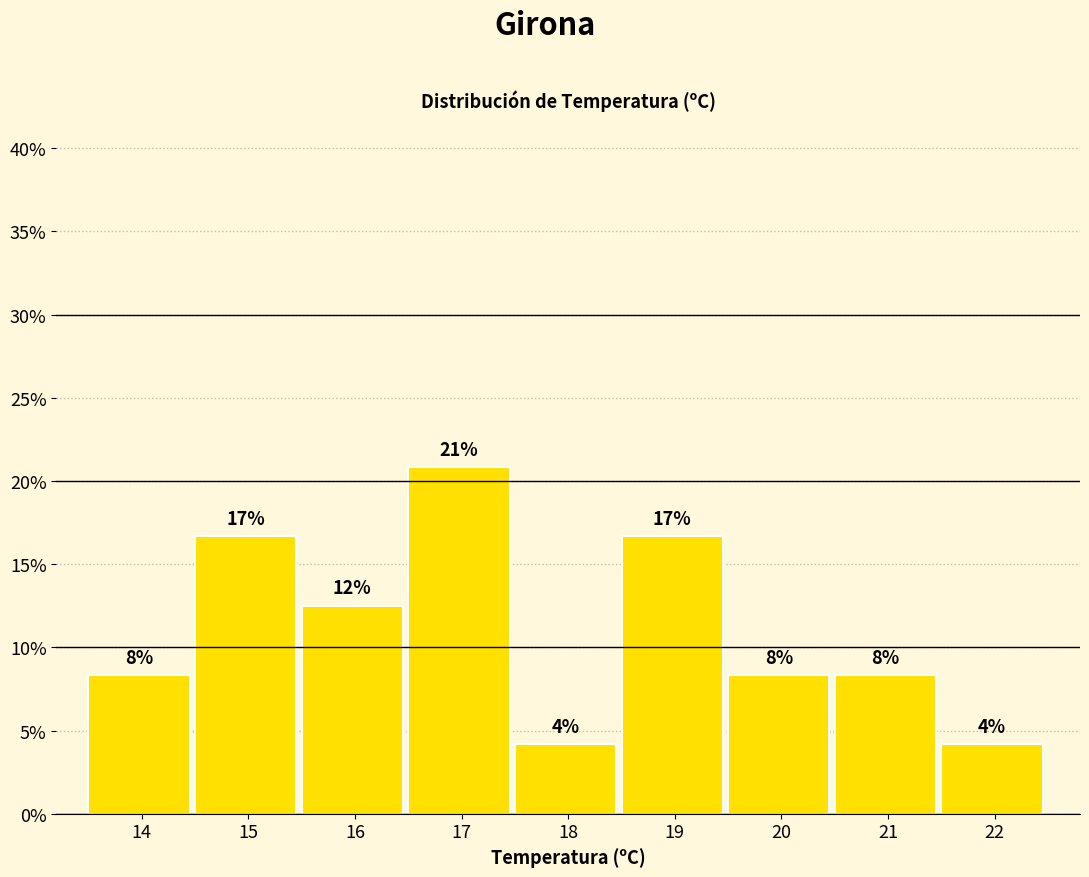

Does the chart contain any negative values?

No